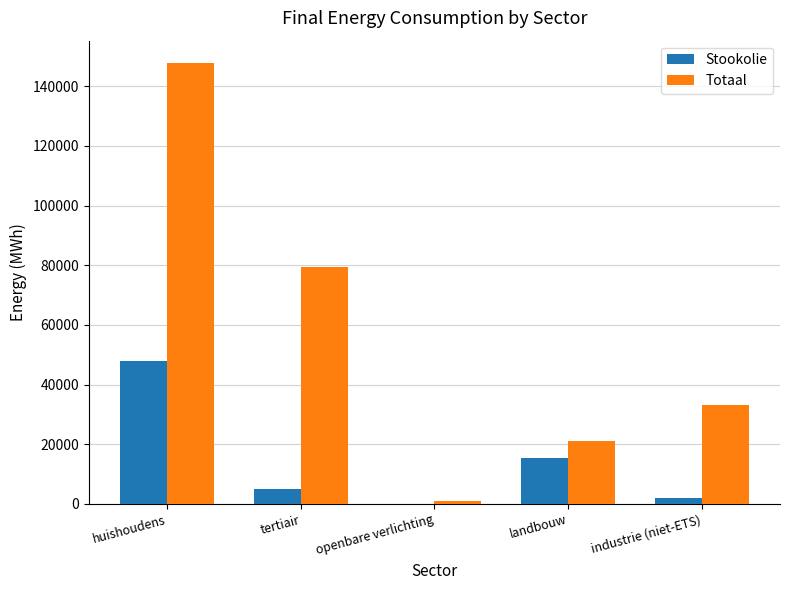

What is the approximate value of Totaal at tertiair?

79350.4